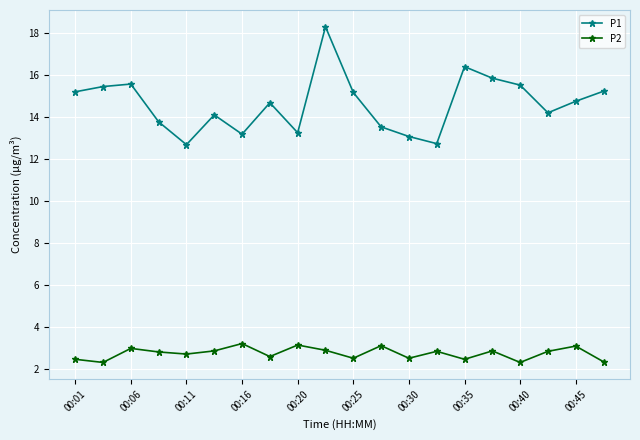

True or false: P2 and P1 intersect in this chart.

False